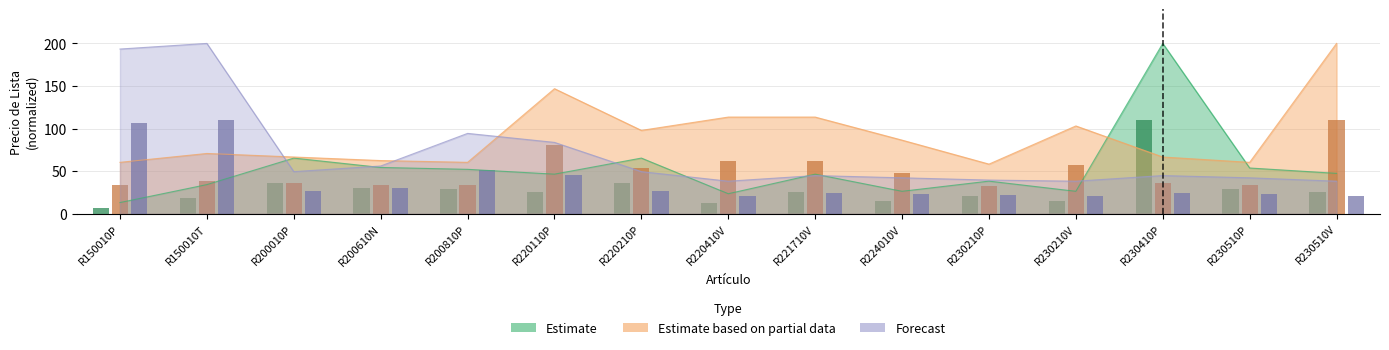

What position from the left is R230210P?

11